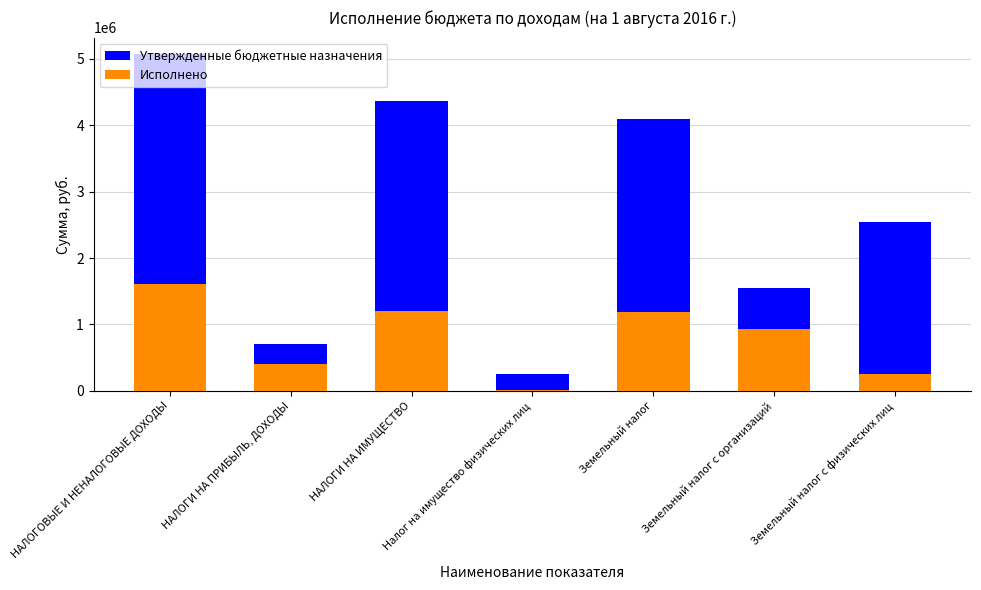

Which series changed the most between Земельный налог с организаций and Земельный налог с физических лиц?

Утвержденные бюджетные назначения